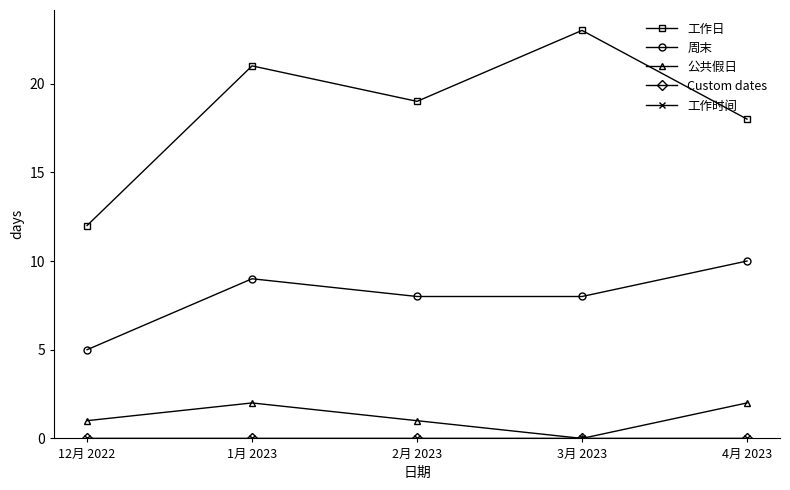

What is the label of the 2nd point from the left?

1月 2023